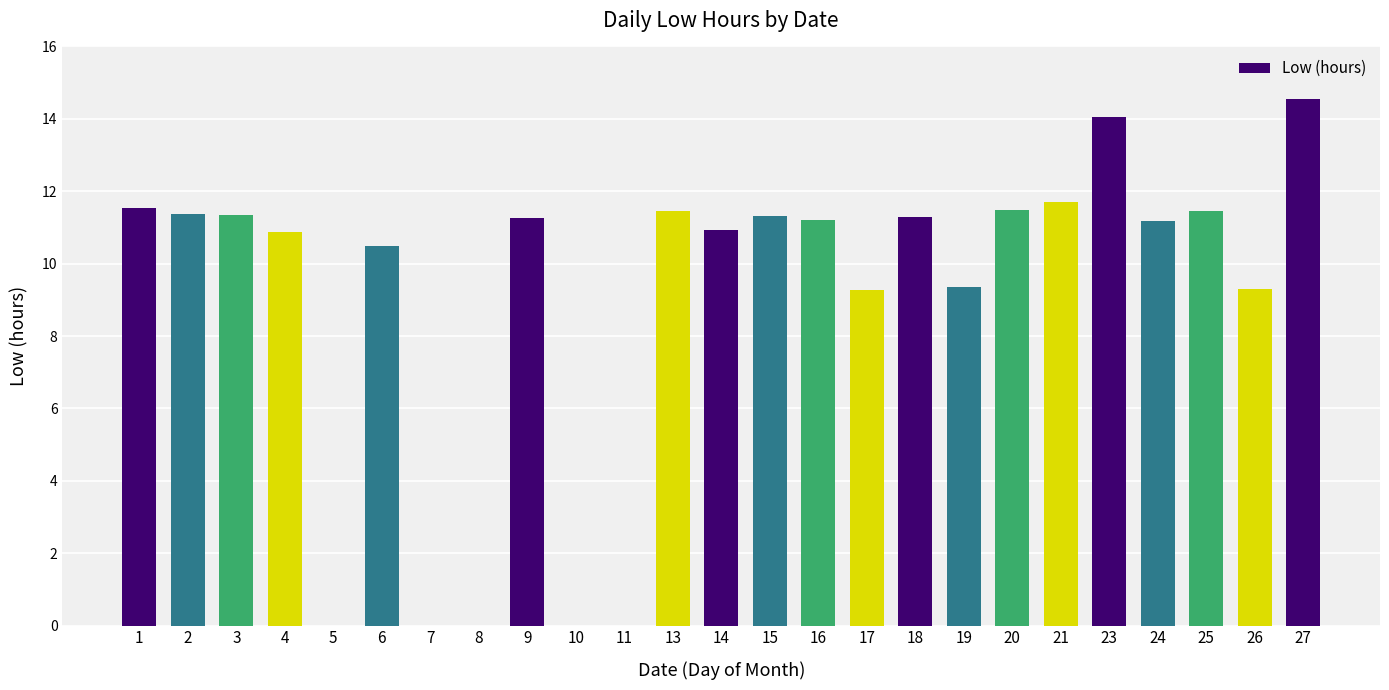

What is the sum of the values at 24 and 18?

22.5